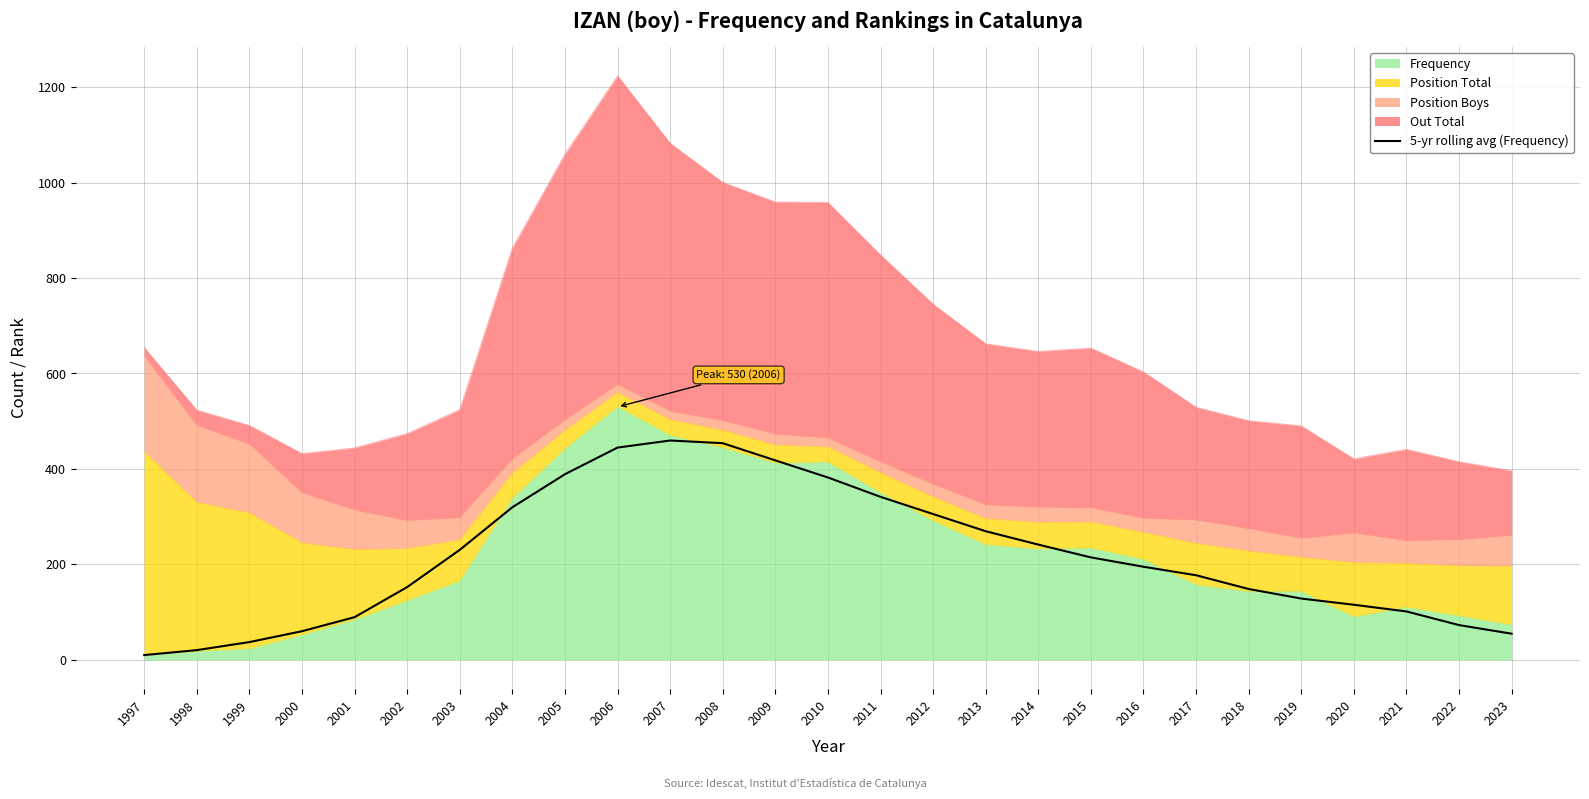

At which label does the data first exceed 195?

2003